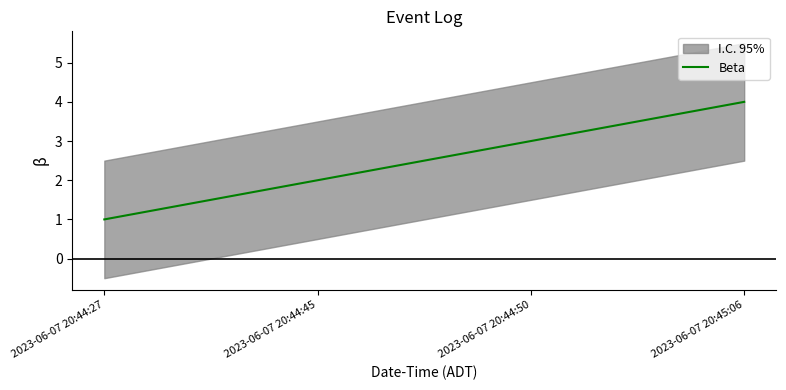

What is the change in value from 2023-06-07 20:44:27 to 2023-06-07 20:45:06?

+3